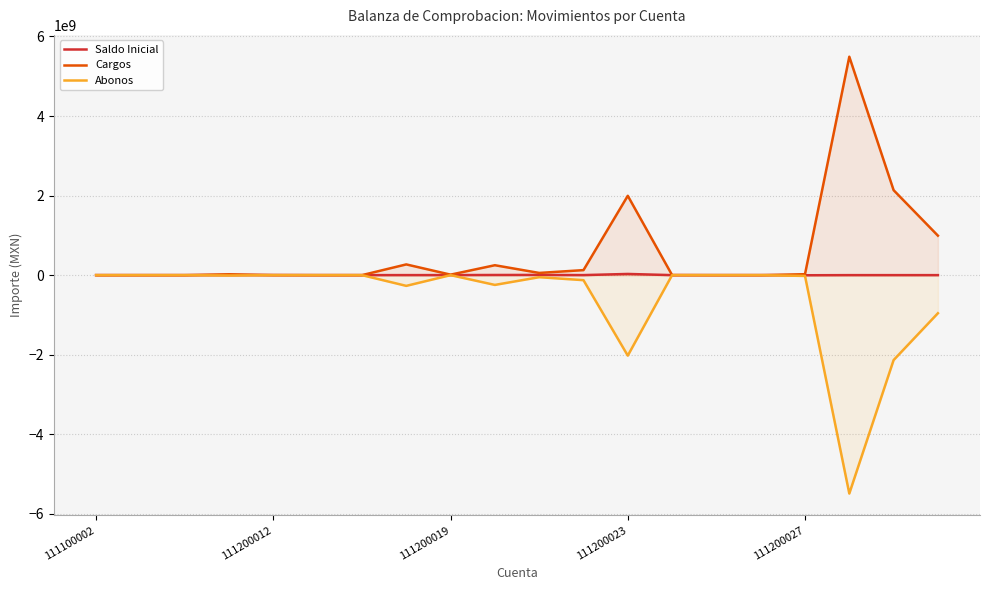

At how many categories does at least one series exceed -1060914107?

20